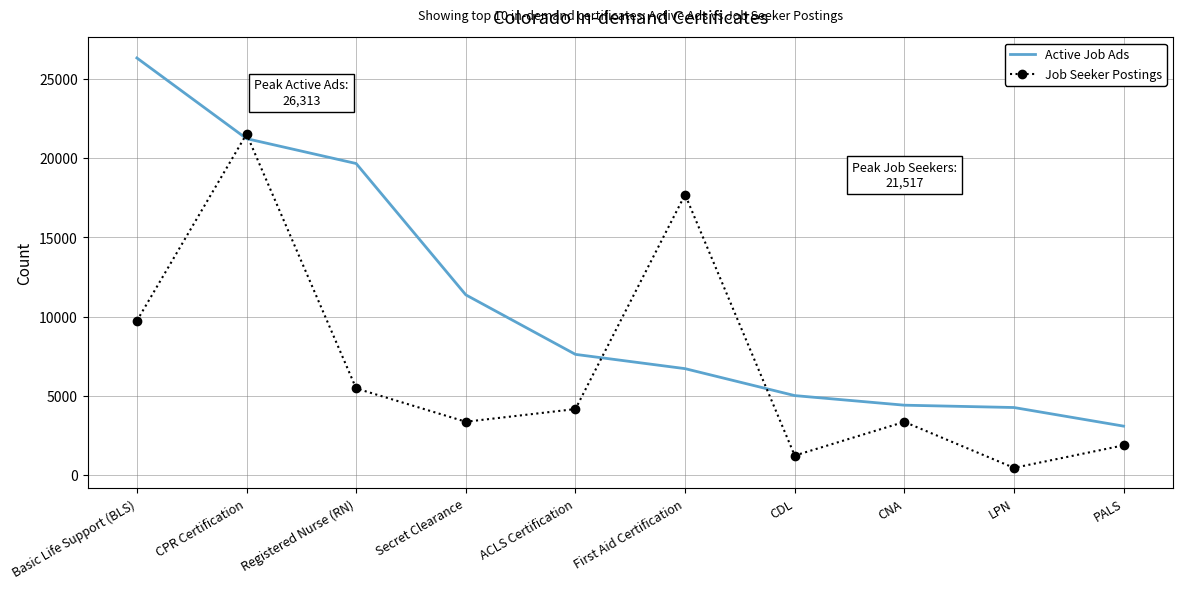

In Job Seeker Postings, how many points are higher than both neighbors (excluding endpoints)?

3